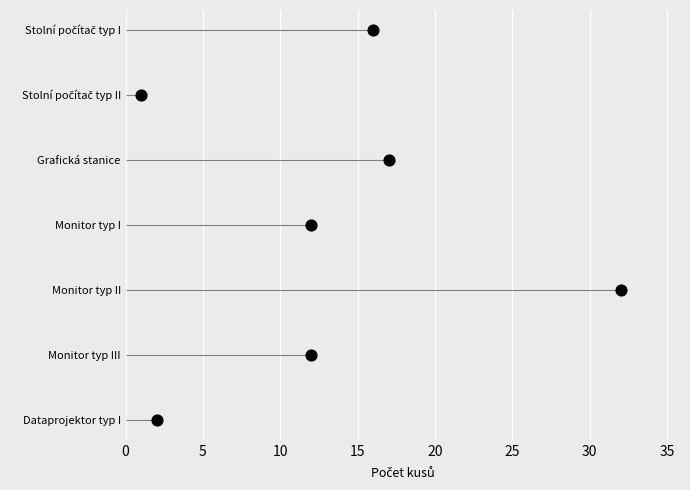

What is the change in value from 0 to 20?

+4